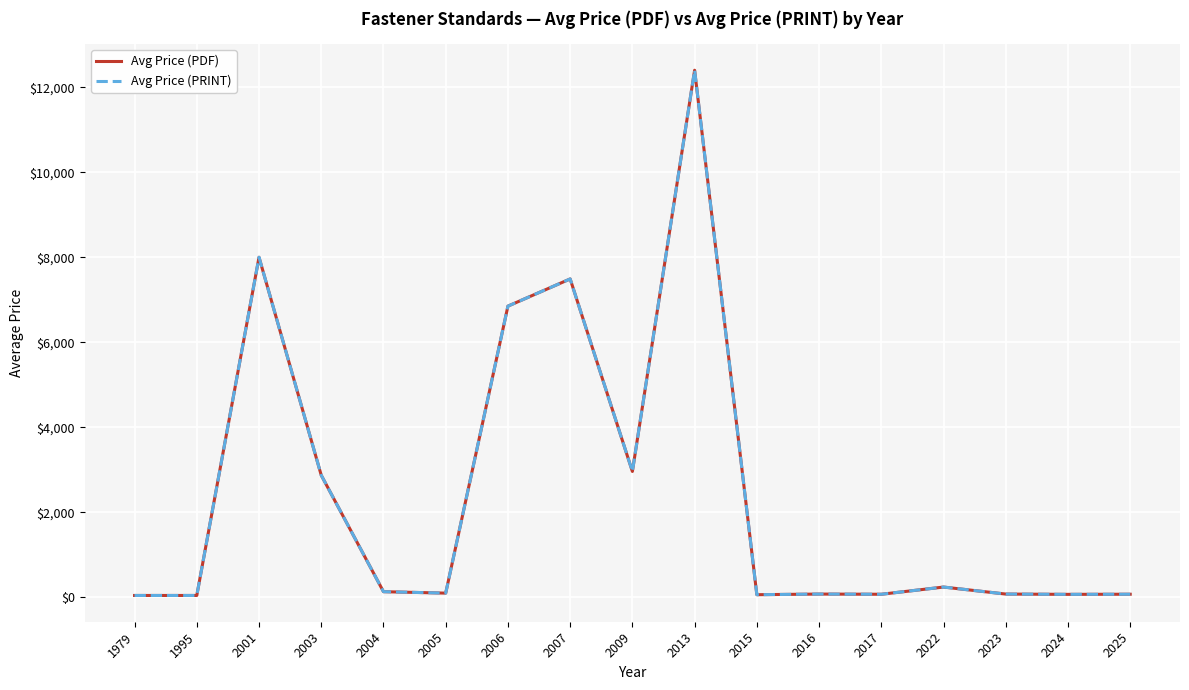

Rank the categories by Avg Price (PDF) value from highest to lowest.

2013, 2001, 2007, 2006, 2009, 2003, 2022, 2004, 2005, 2016, 2023, 2025, 2017, 2024, 2015, 1979, 1995